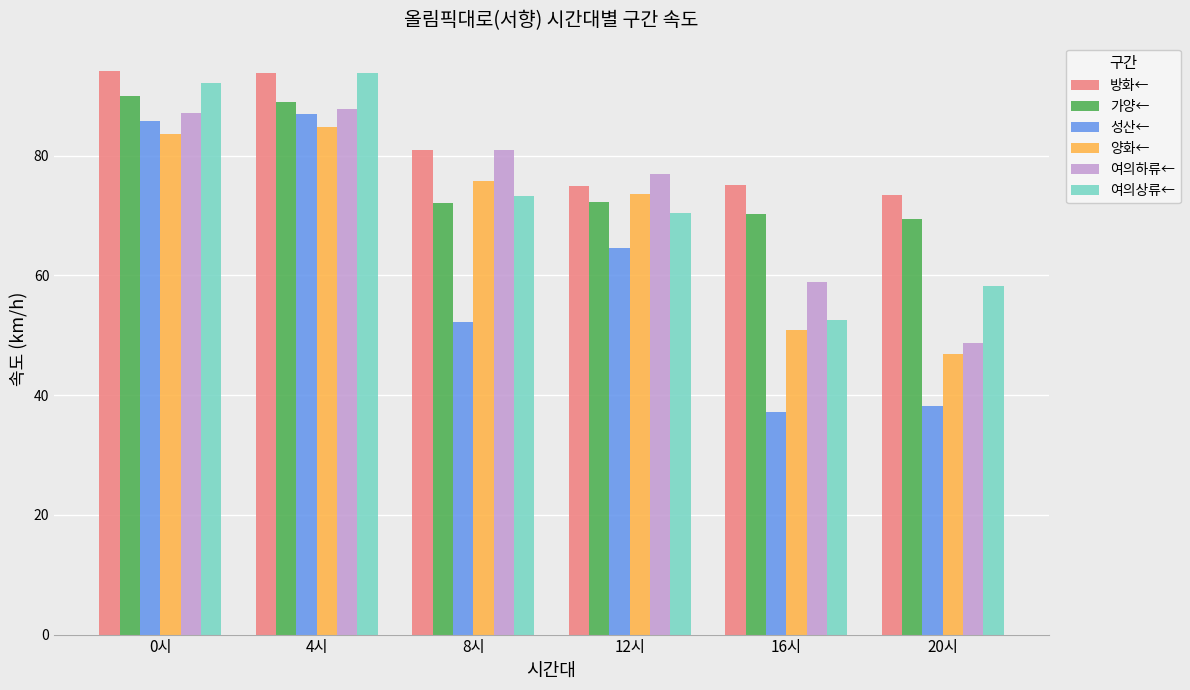

What is the average value of the 여의하류← series?

73.4